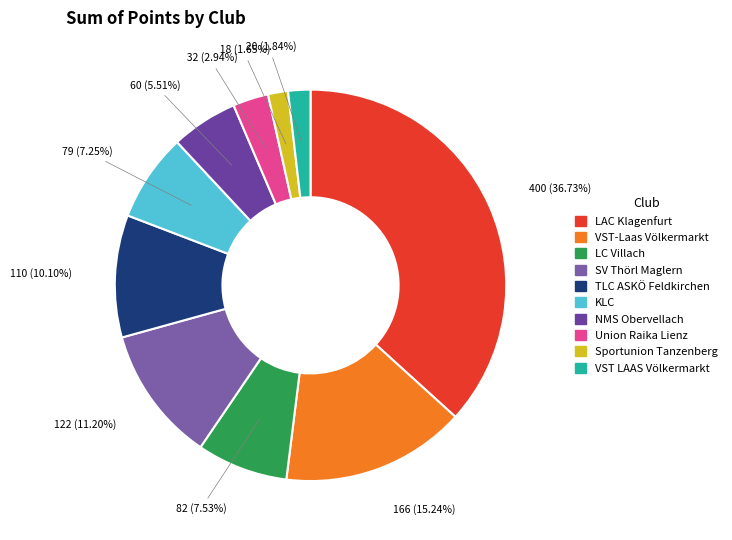

To the nearest percent, what percentage of the pie is LC Villach?

8%